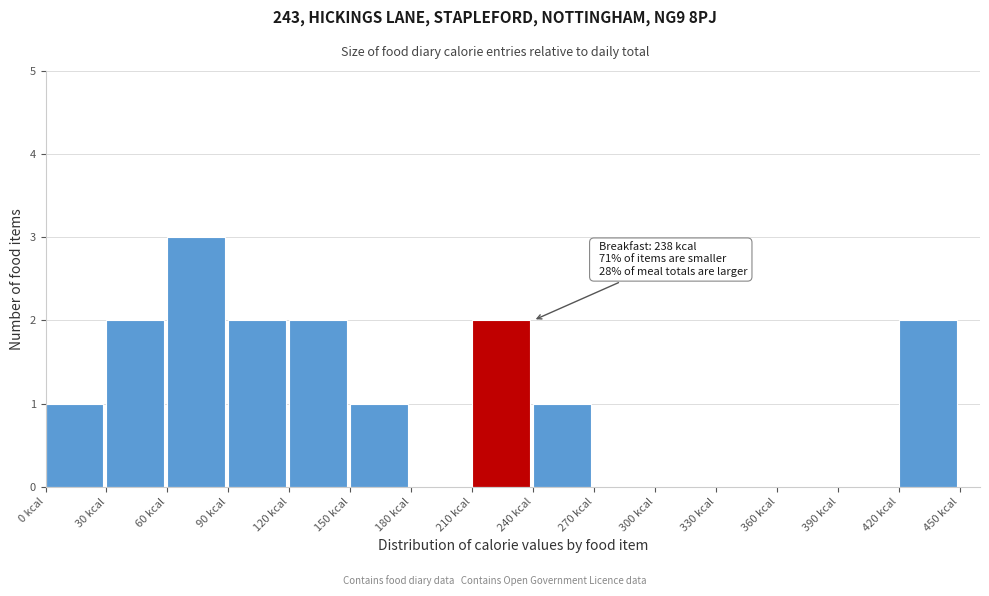

Over which range of the x-axis is the bar tallest?

60 to 90